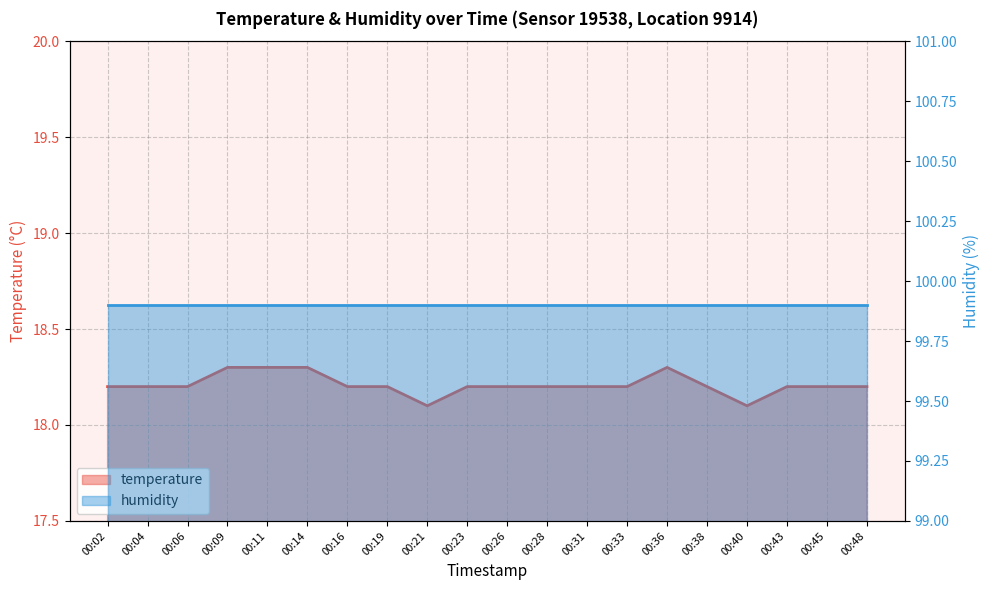

Count the number of categories in the chart.

20